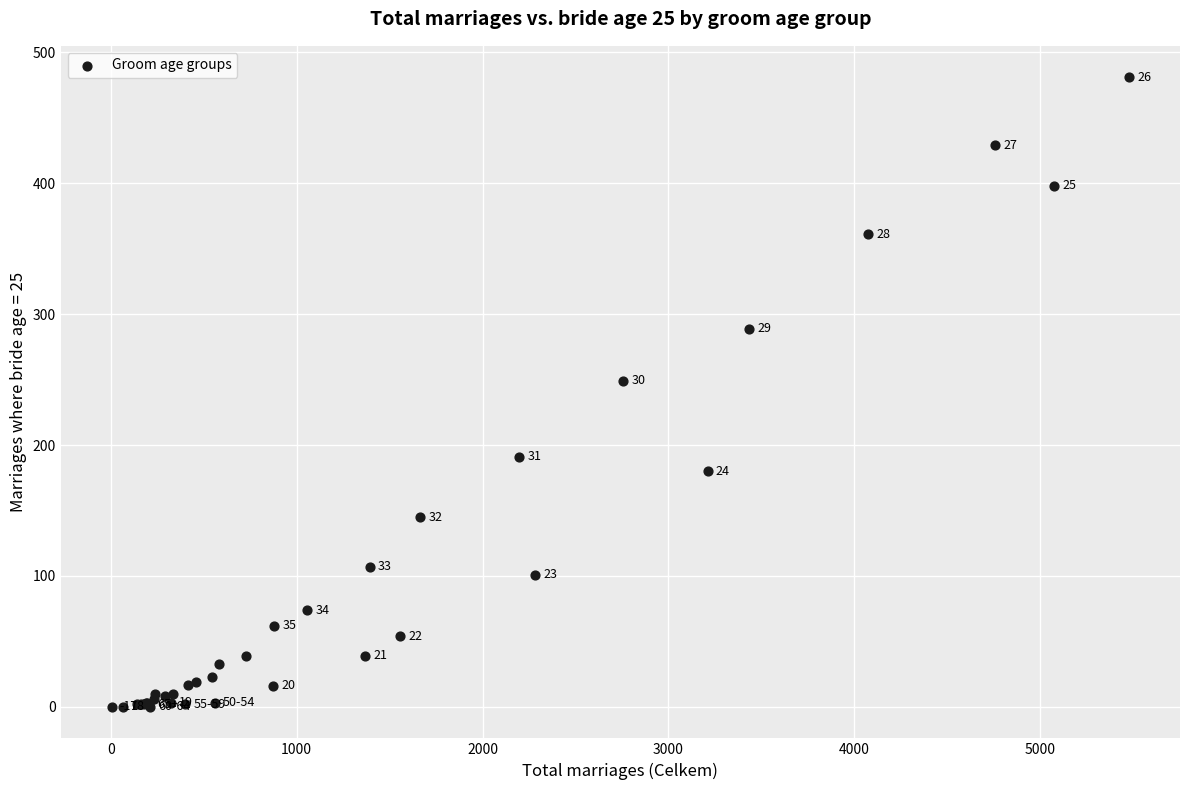

What Y value in the scatter plot is closest to 240?

249